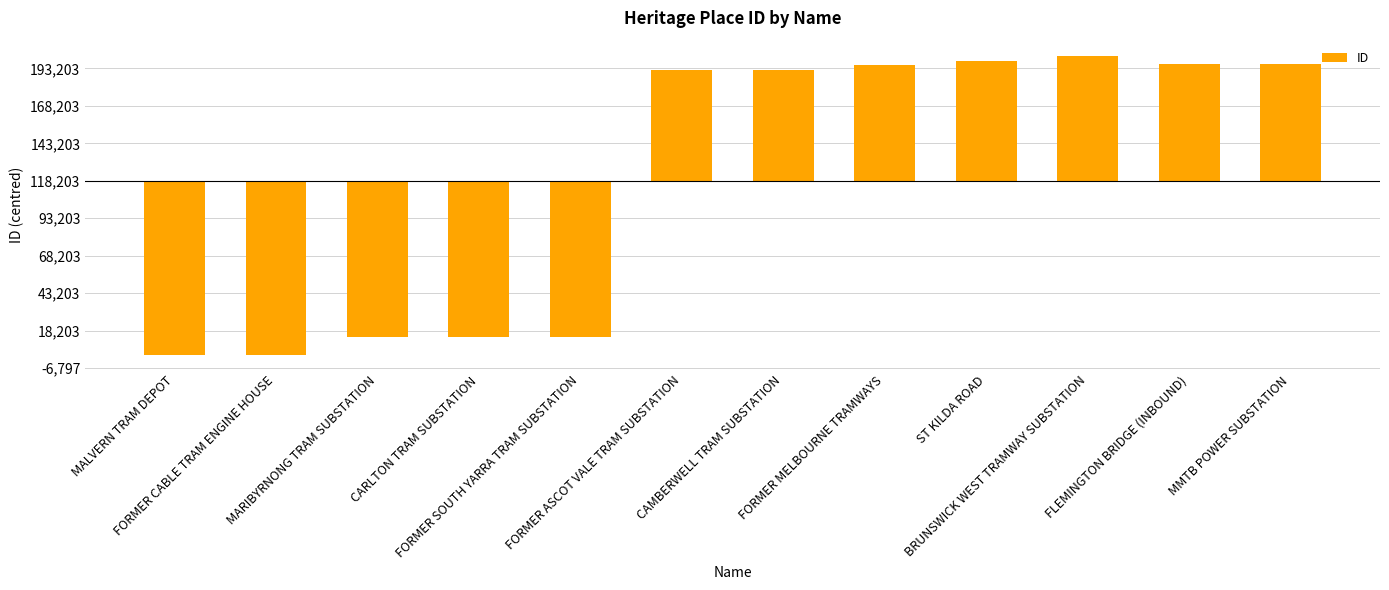

Does the chart contain any negative values?

Yes